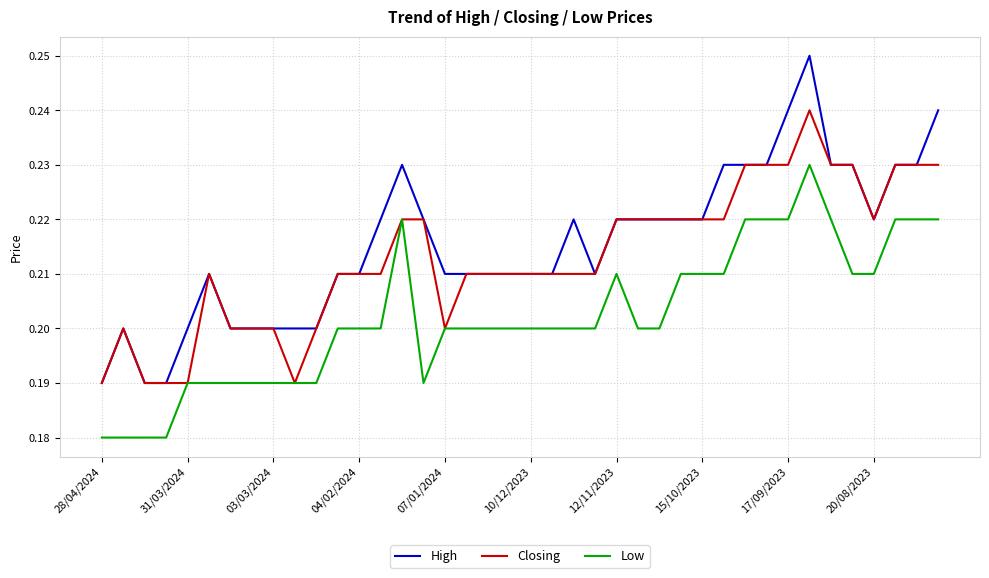

Which series has the largest total across all categories?

High